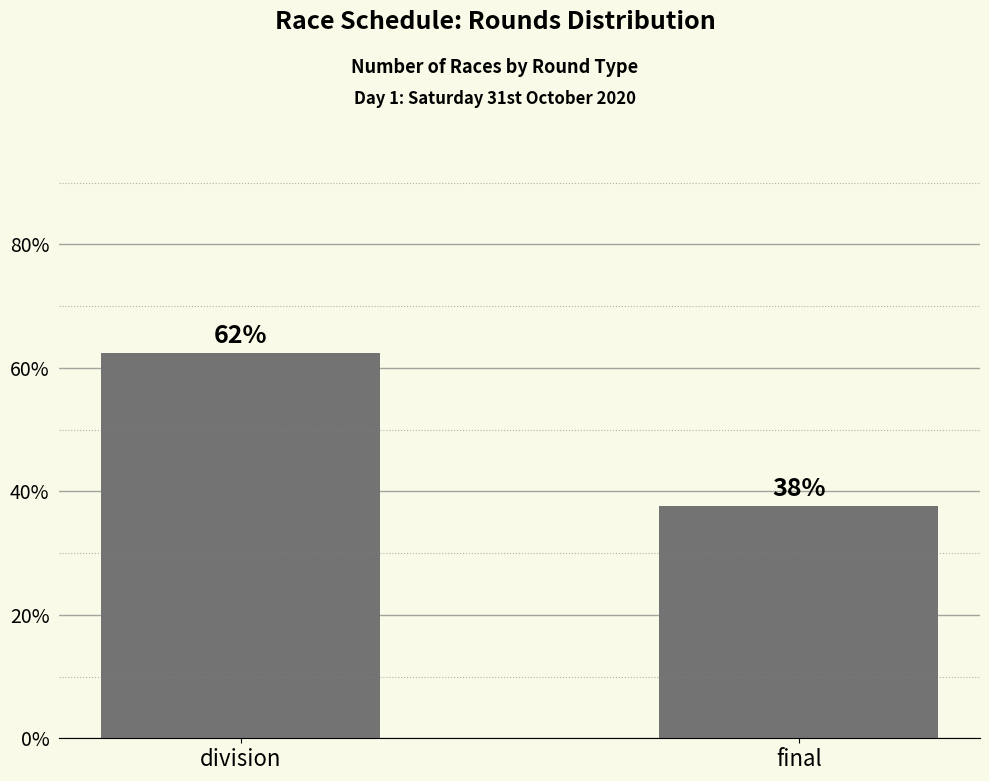

Is it true that the value at final is 22.5?

False